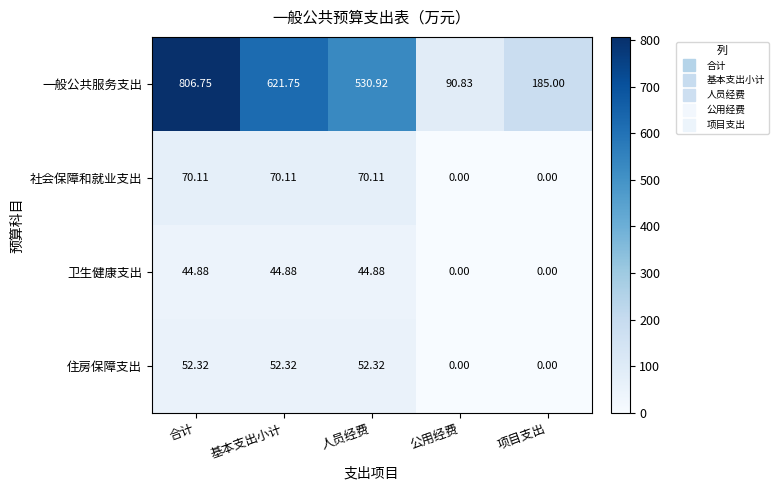

Which series has the largest total across all categories?

一般公共服务支出